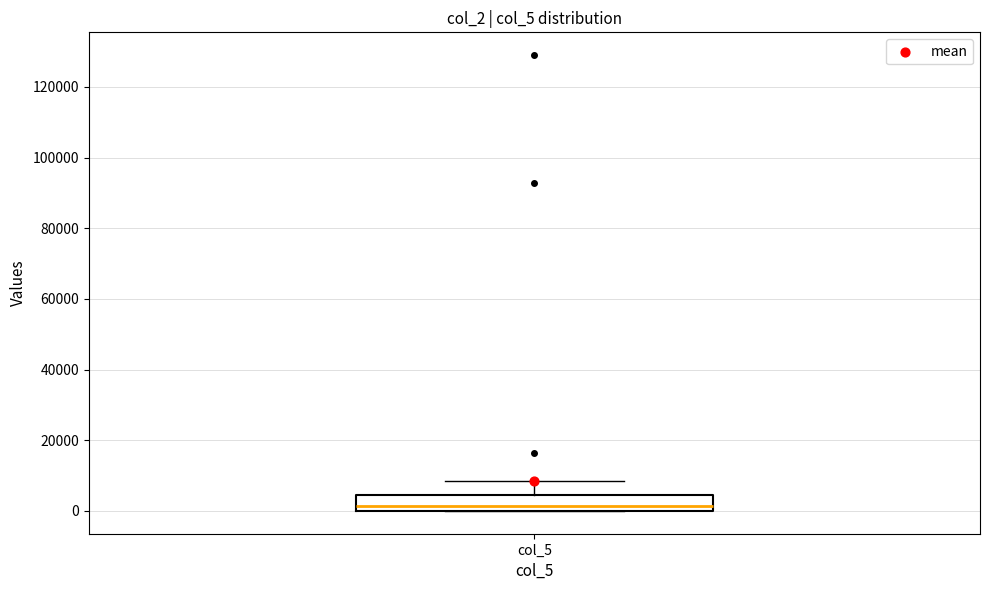

Read this box plot against the y-axis: the position of the median line, the range covered by the box, and the ends of both whiskers. The values are not printed on the chart, so give them approximately, as read against the axis.

median 2000, box 0 to 4000, whiskers 0 to 8000